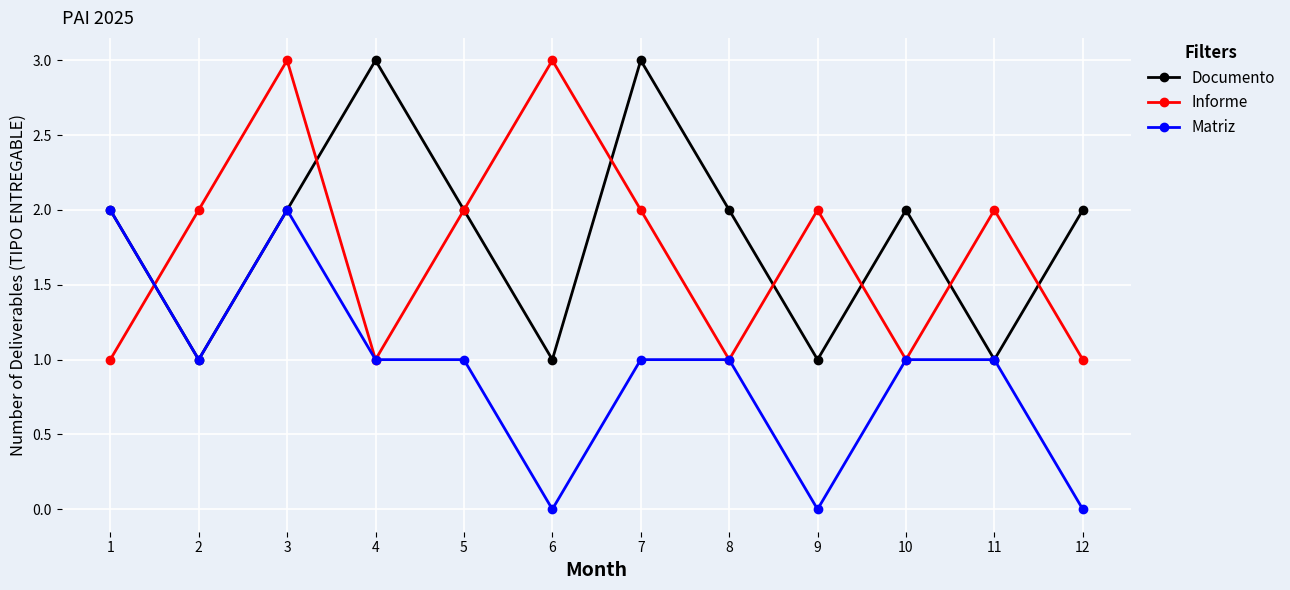

The Matriz series shows 2 at 11. True or false?

False